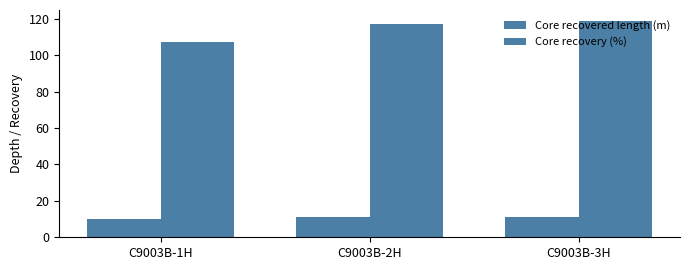

At how many categories does at least one series exceed 108?

2